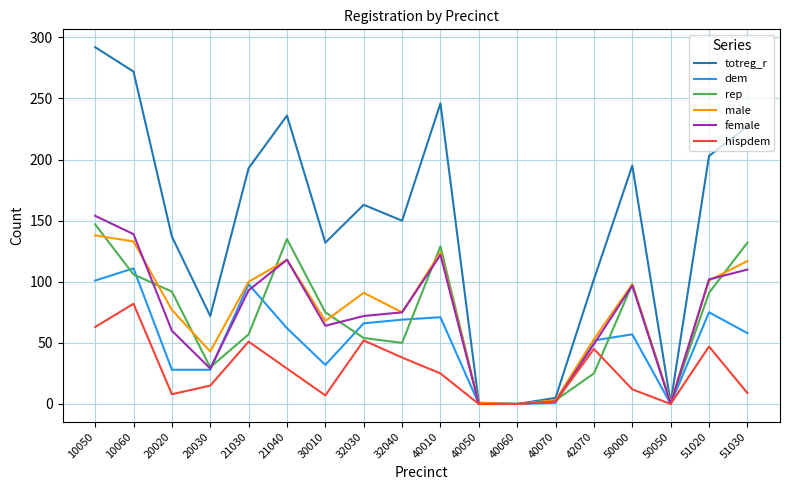

List the series in order of their peak value, lowest first.

hispdem, dem, male, rep, female, totreg_r